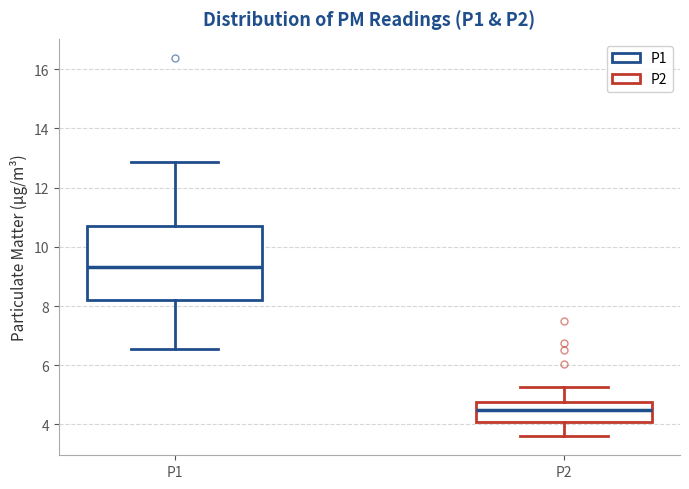

Which box's median line is the lowest?

P2